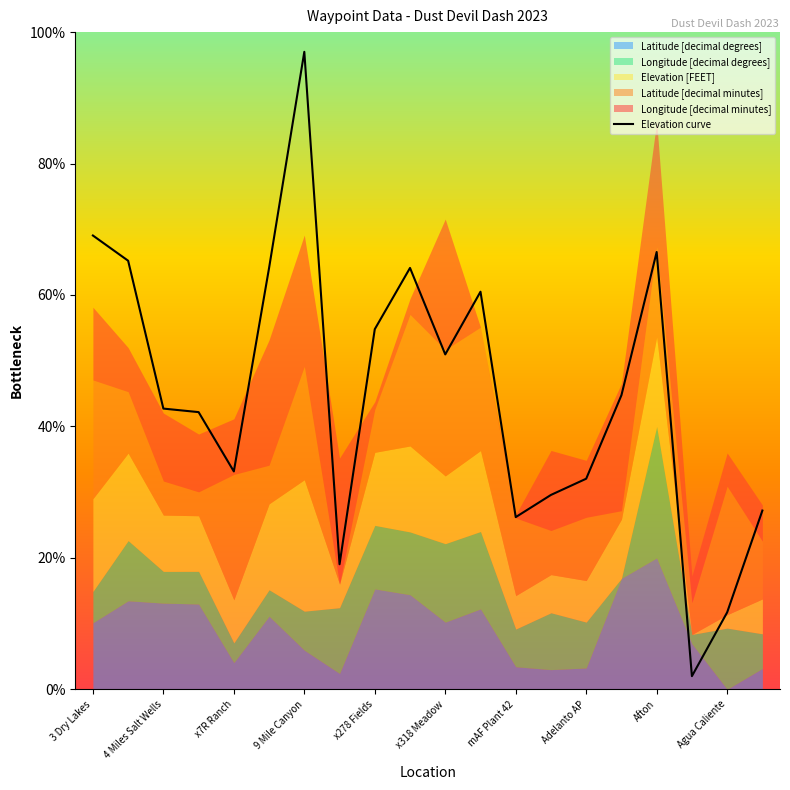

The value of Elevation curve at 4 Miles Salt Wells is 42.7. True or false?

True